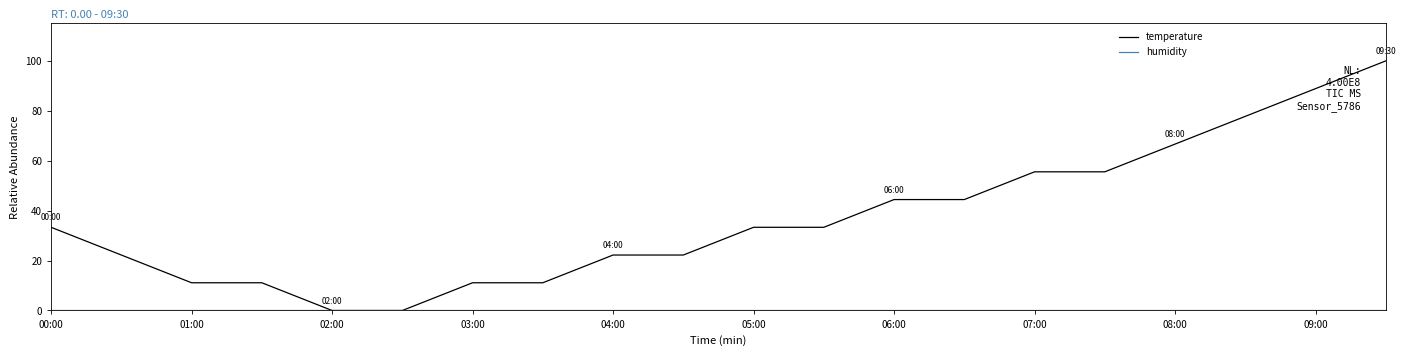

Which series has the largest range (max minus min)?

temperature